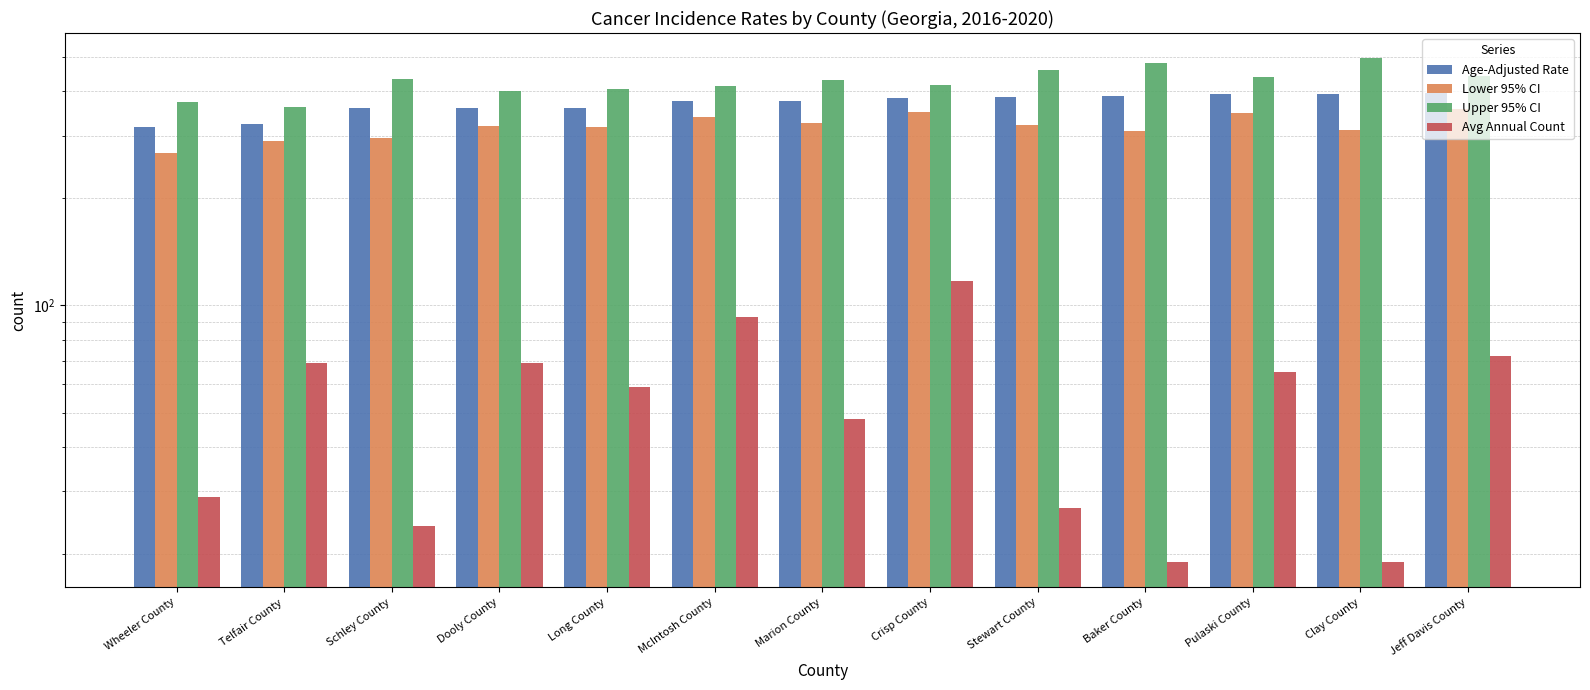

The value of Age-Adjusted Rate at Long County is 358.7. True or false?

True